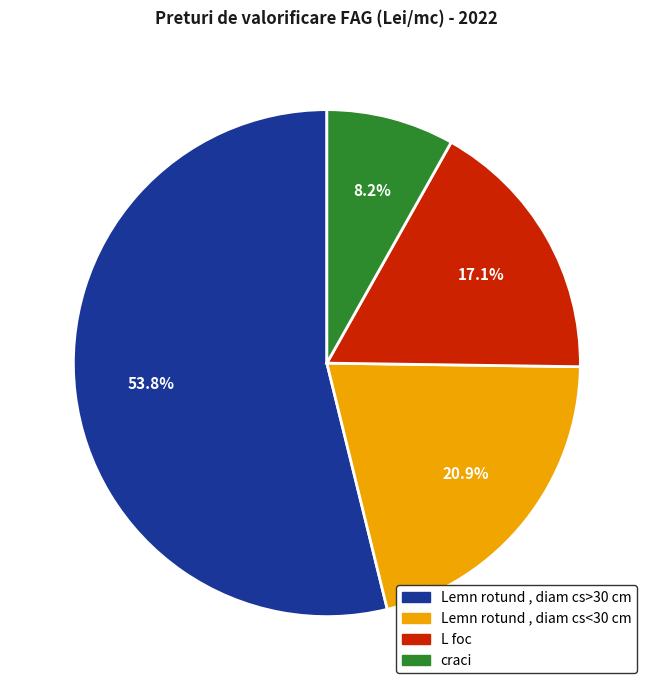

Approximately how many times larger is the value at L foc compared to craci?

2.1